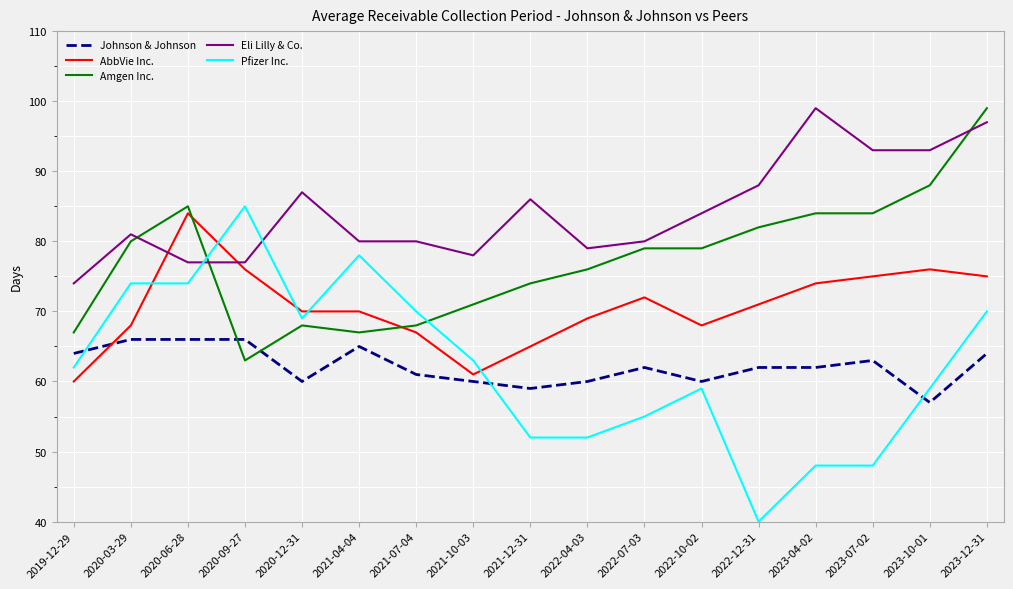

Which series ends up on top after the final intersection of Pfizer Inc. and Amgen Inc.?

Amgen Inc.